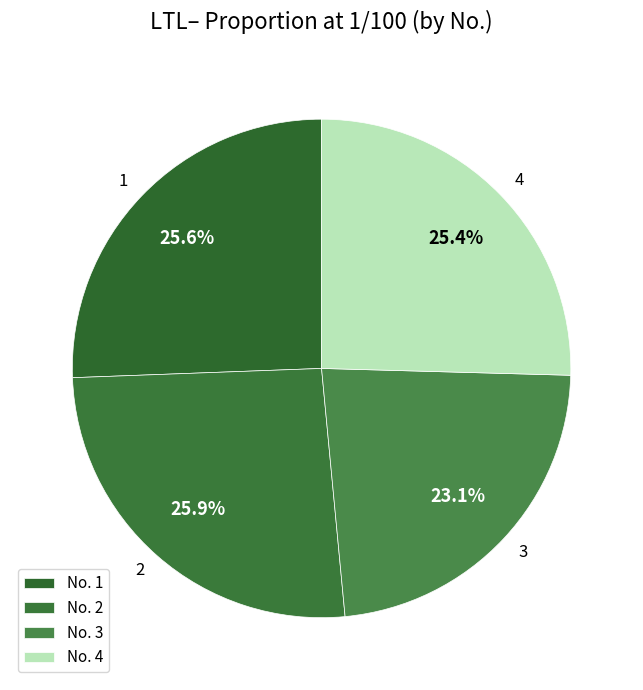

How many segments does this pie chart have?

4